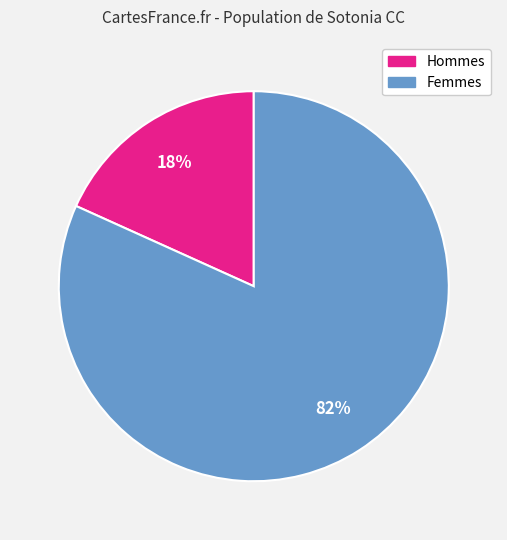

To the nearest percent, what portion does Femmes represent?

82%